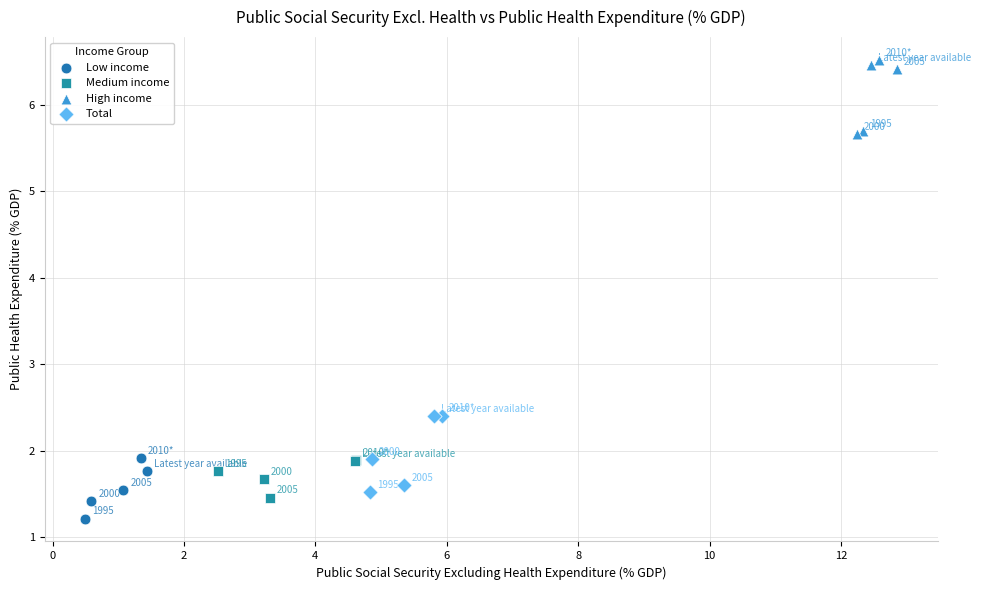

Which series has the widest spread of Y values?

Total